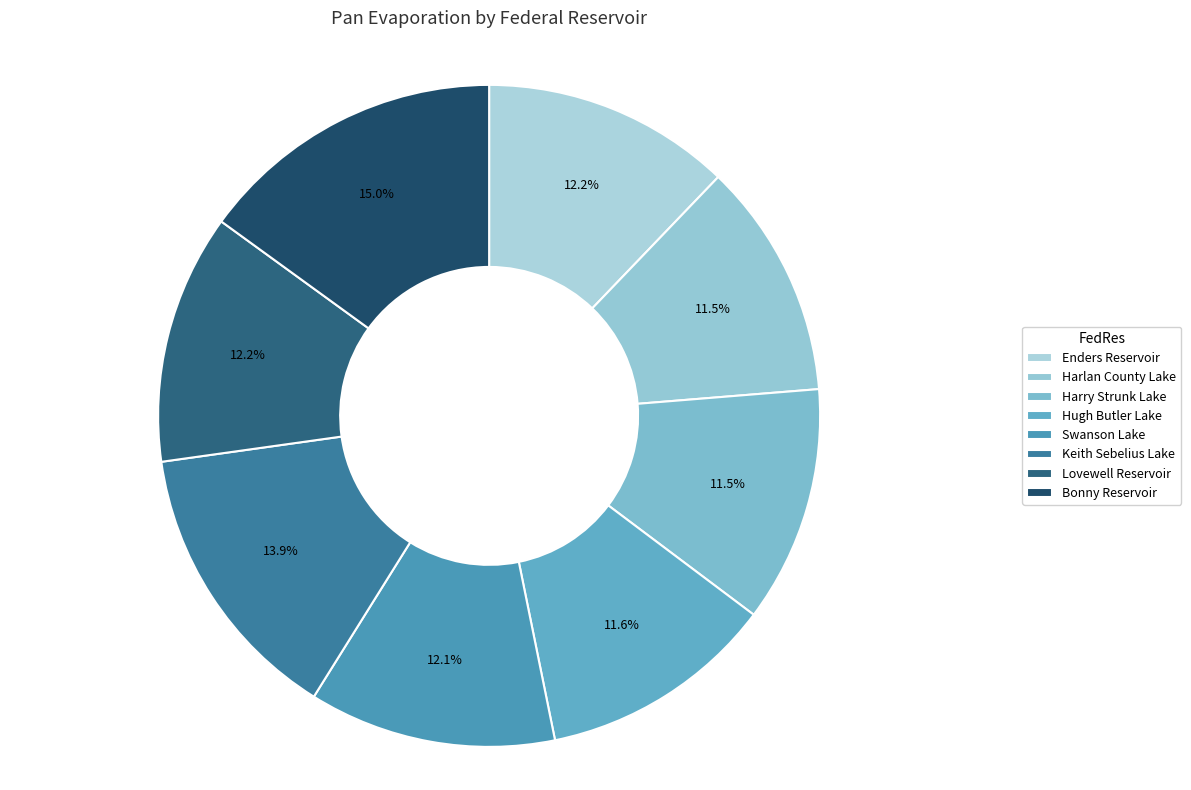

To the nearest percent, what portion does Lovewell Reservoir represent?

12%